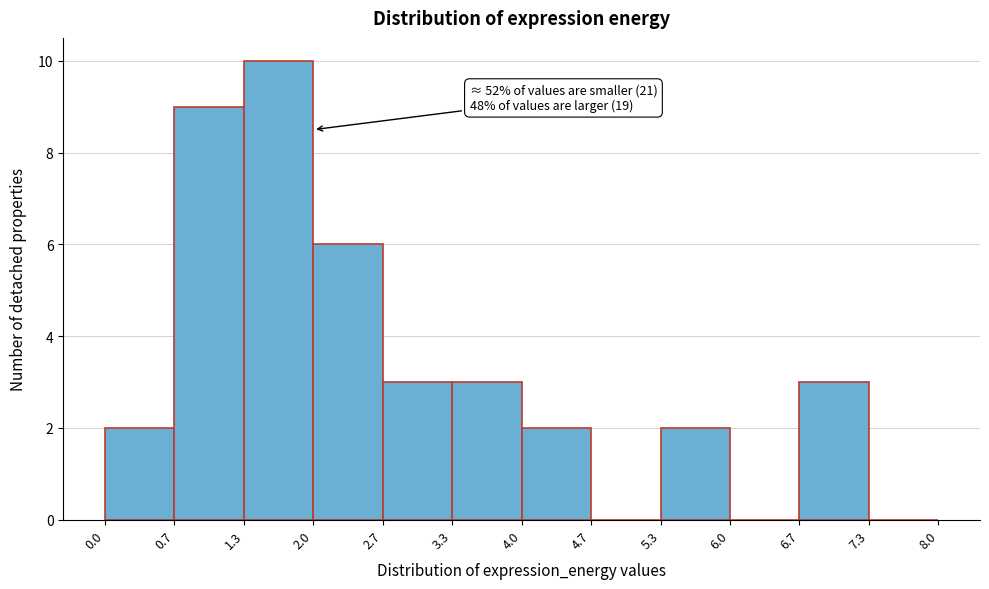

Which range on the x-axis has the tallest bar?

1.3 to 2.0